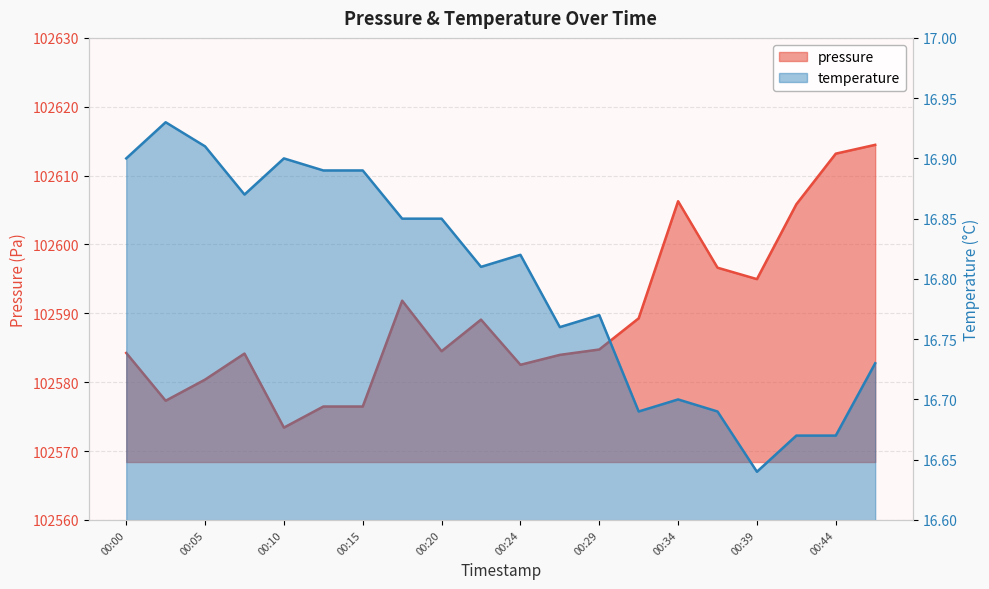

Reading left to right, what are all the values shown in this chart?

pressure: 102584.2	102577.3	102580.4	102584.2	102573.4	102576.5	102576.5	102591.8	102584.5	102589.1	102582.5	102584.0	102584.8	102589.3	102606.3	102596.6	102595.0	102605.8	102613.2	102614.5
temperature: 16.9	16.9	16.9	16.9	16.9	16.9	16.9	16.9	16.9	16.8	16.8	16.8	16.8	16.7	16.7	16.7	16.6	16.7	16.7	16.7